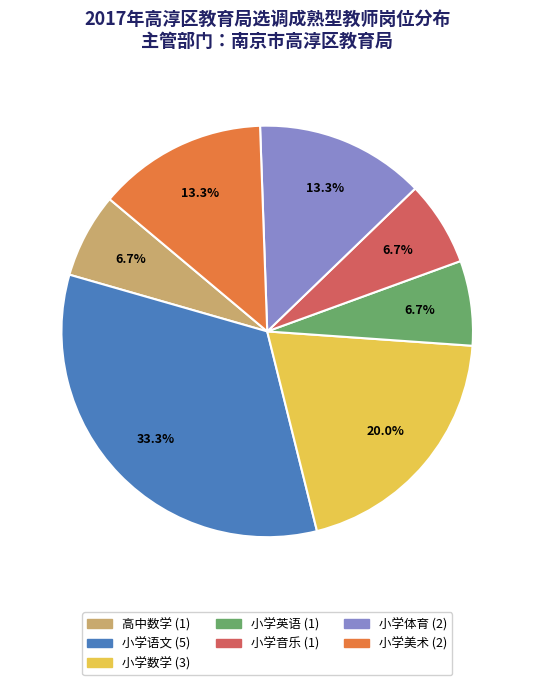

The 小学语文 slice represents 33% of the pie. True or false?

True